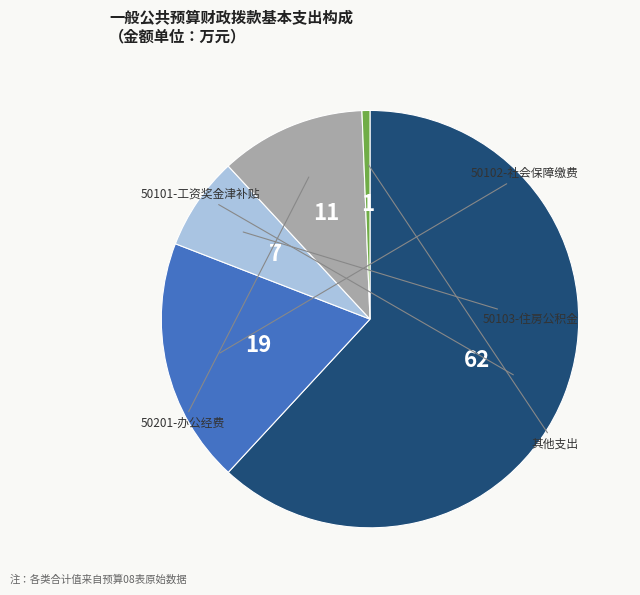

How many segments does this pie chart have?

5